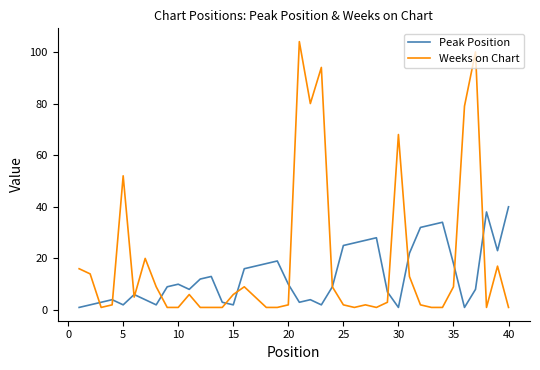

Reading left to right, list all the values displayed in this chart.

Peak Position: 1	2	3	4	2	6	4	2	9	10	8	12	13	3	2	16	17	18	19	10	3	4	2	9	25	26	27	28	7	1	22	32	33	34	18	1	8	38	23	40
Weeks on Chart: 16	14	1	2	52	5	20	9	1	1	6	1	1	1	6	9	5	1	1	2	104	80	94	9	2	1	2	1	3	68	13	2	1	1	9	79	100	1	17	1